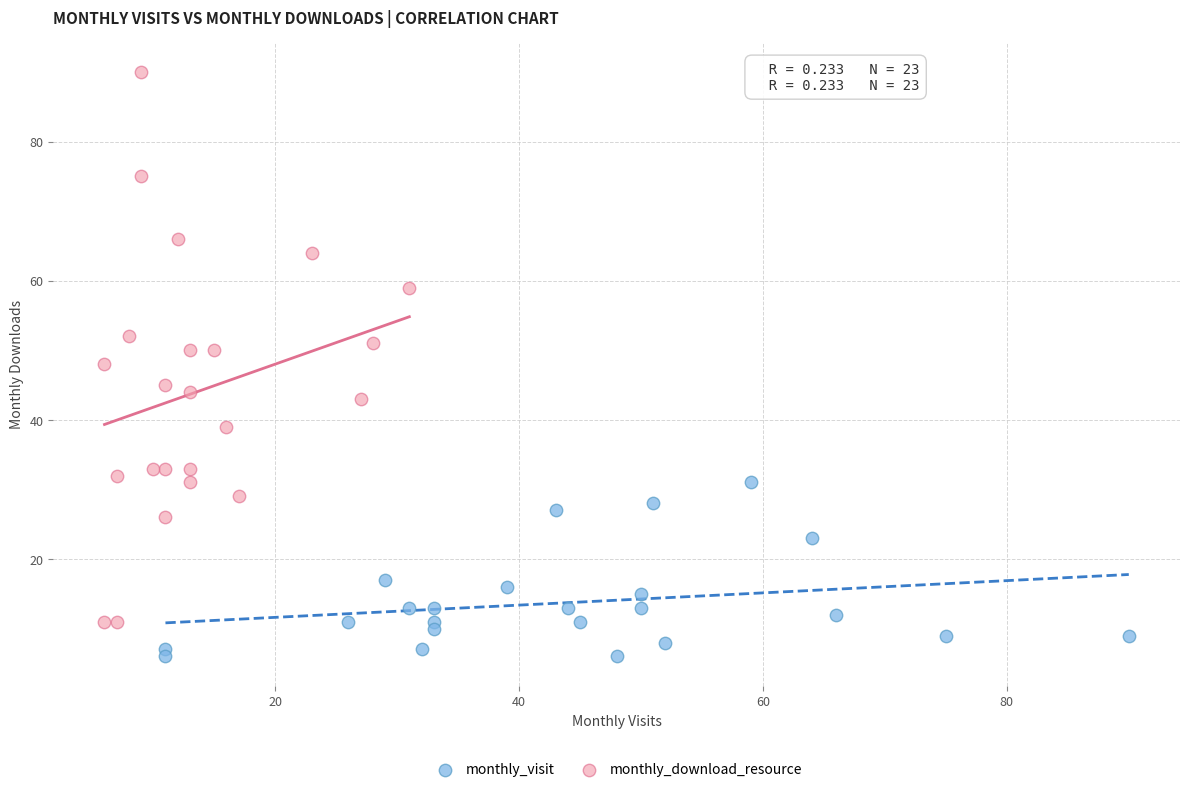

Which series reaches the minimum Y coordinate?

monthly_visit